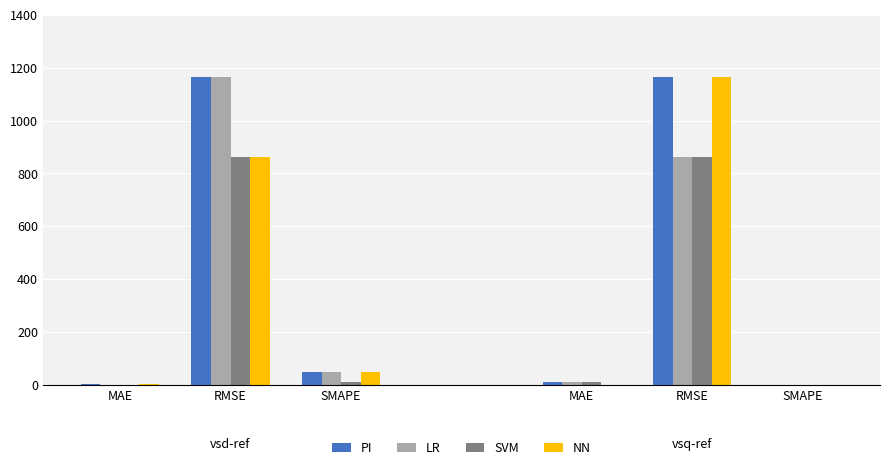

The NN series shows 863 at RMSE. True or false?

True